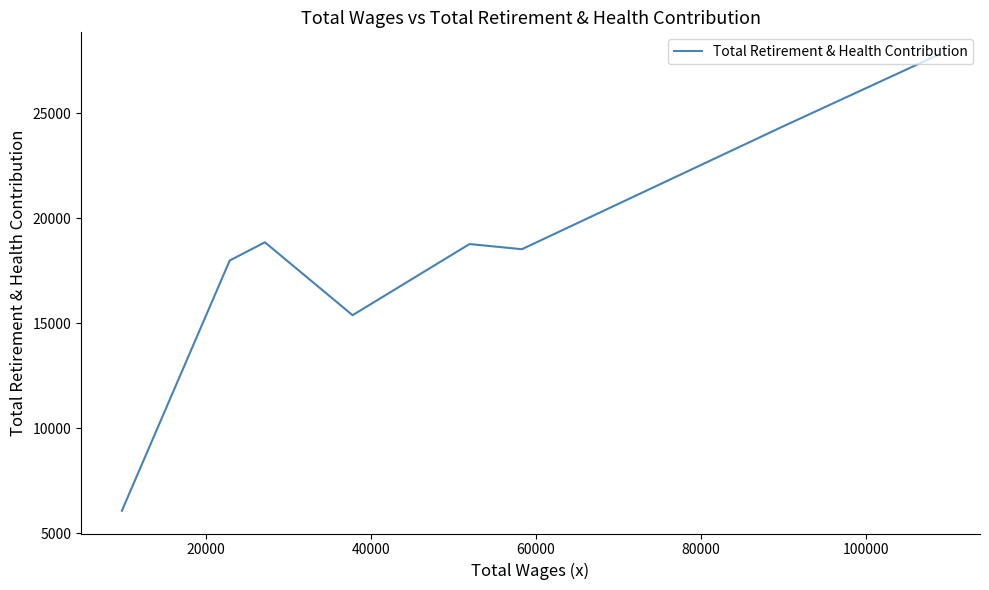

True or false: the data shows 3564 at 8.

False